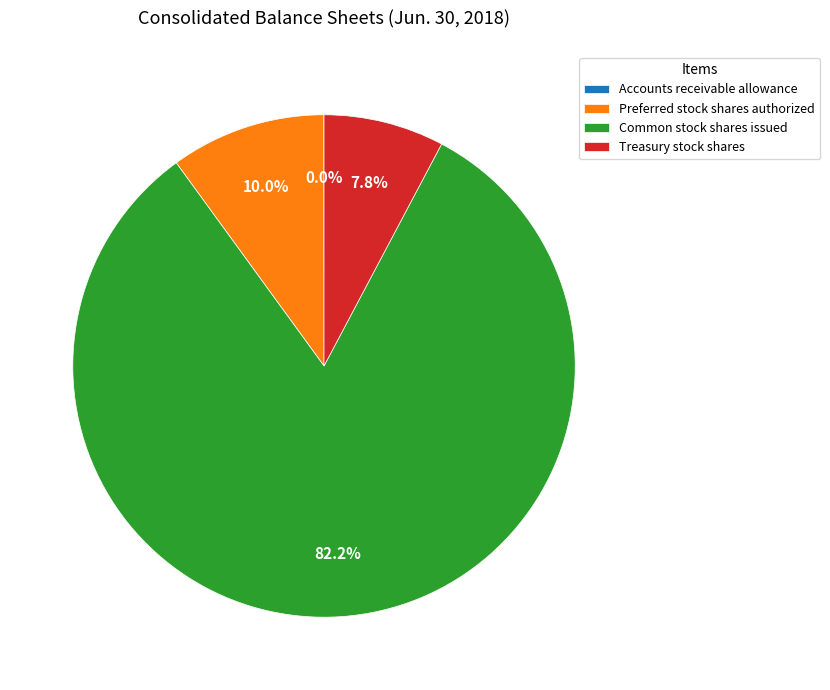

Does Treasury stock shares account for over 50% of the chart?

No